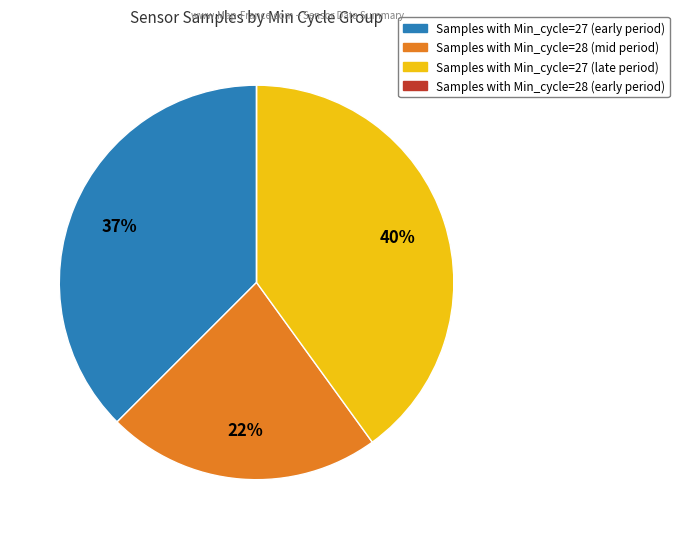

To the nearest percent, what is the average slice percentage?

25%